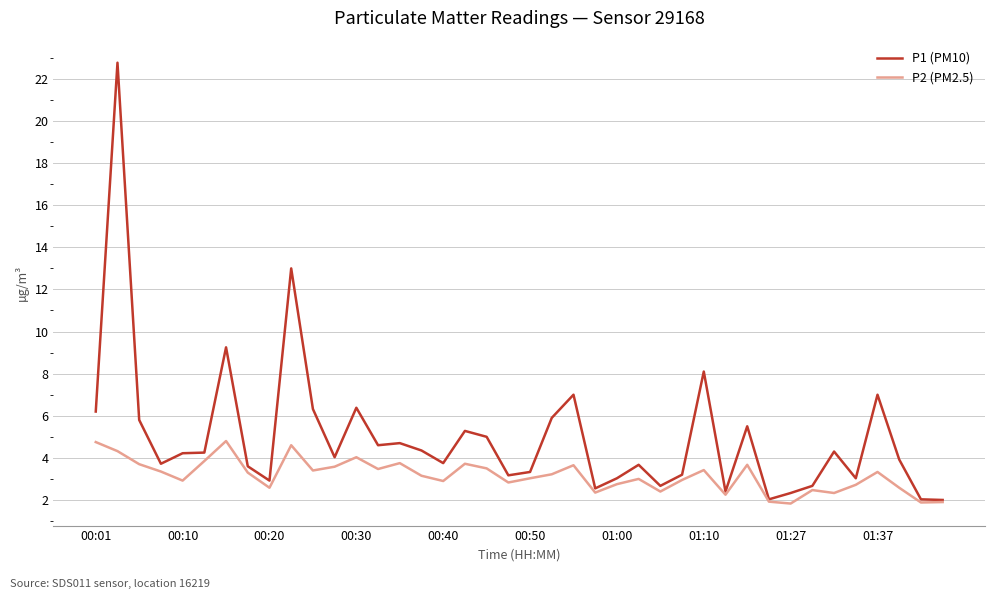

Which series has the largest range (max minus min)?

P1 (PM10)